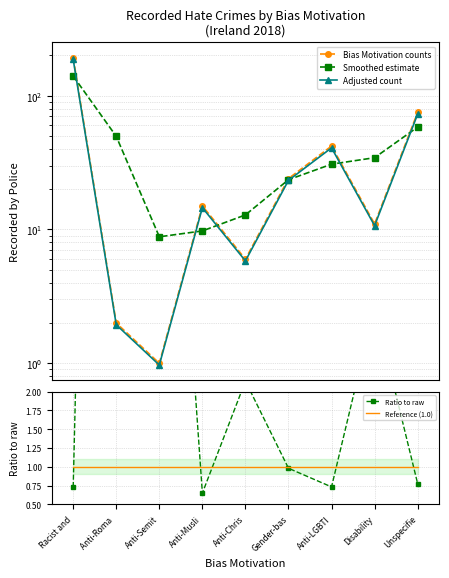

What is the label of the 1st point from the right?

Unspecifie